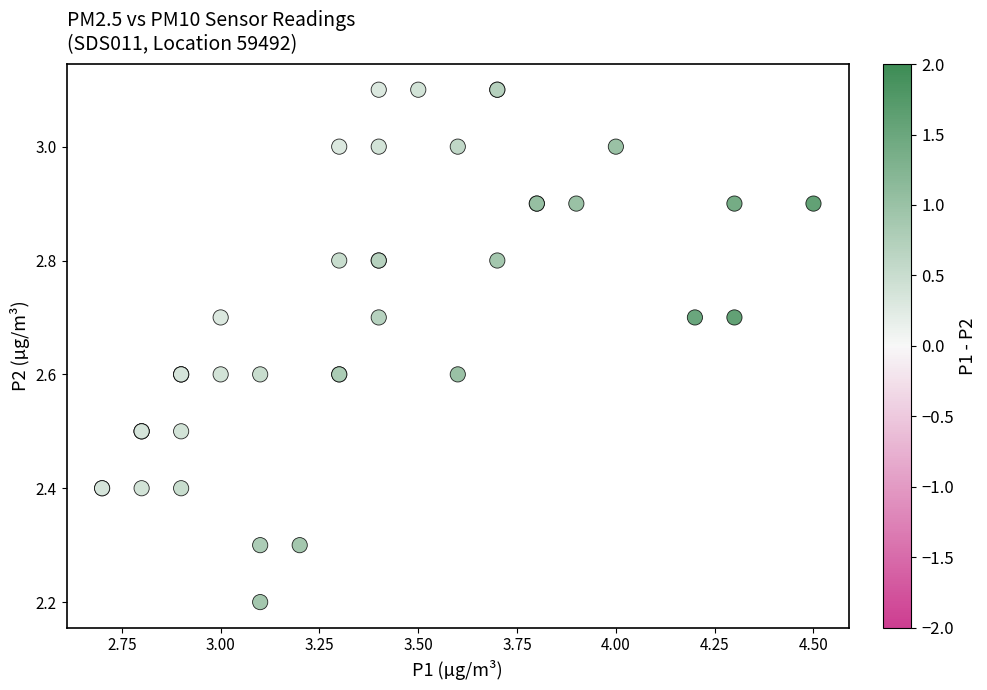

What Y value in the scatter plot is closest to 2?

2.2